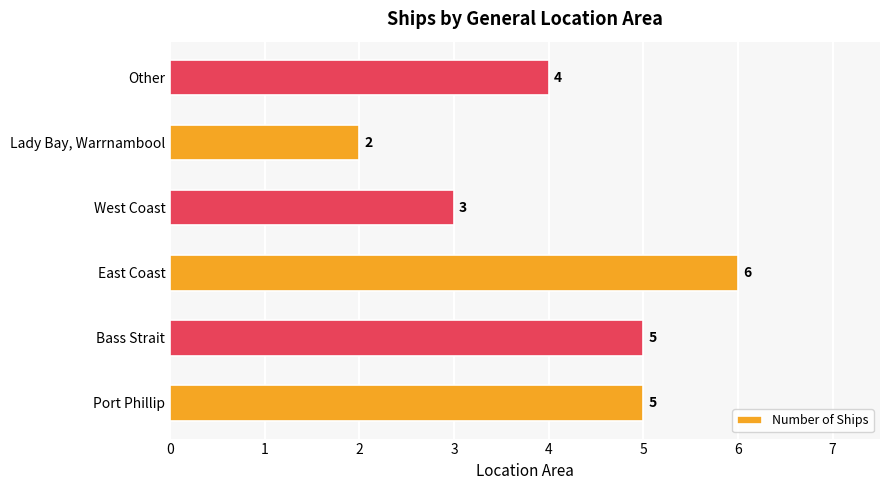

Reading bottom to top, what are all the values shown in this chart?

Port Phillip=5	Bass Strait=5	East Coast=6	West Coast=3	Lady Bay, Warrnambool=2	Other=4